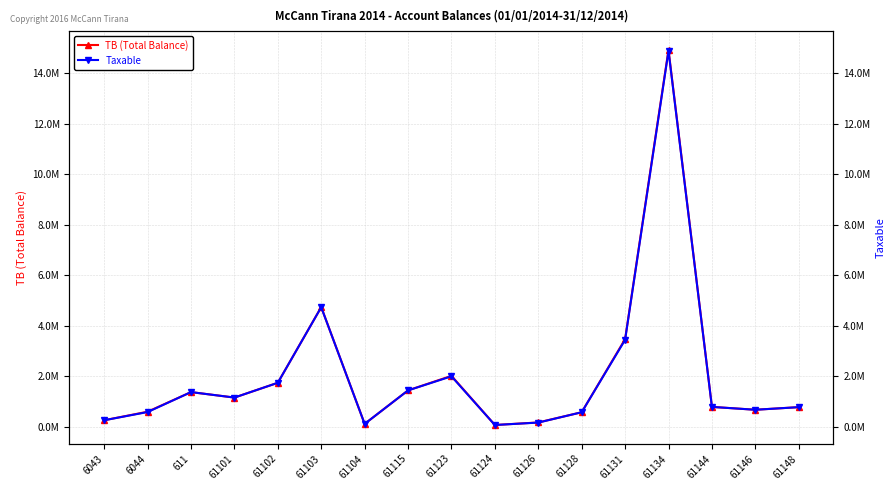

At which category is the sum across all series the highest?

61134